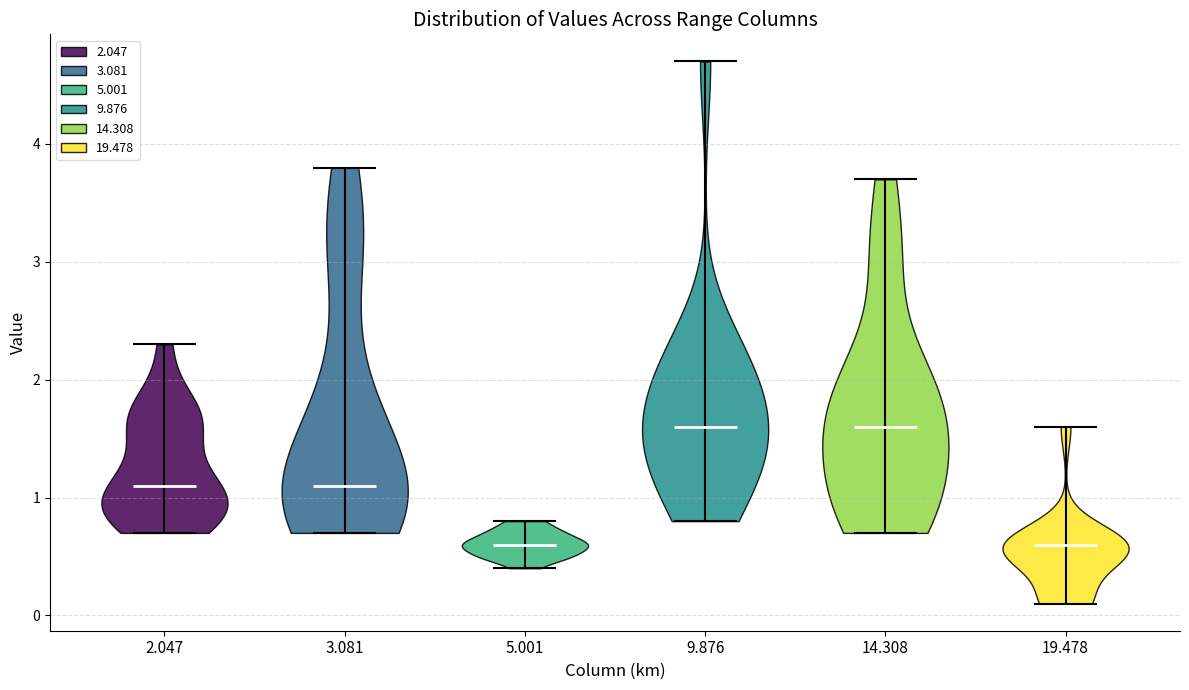

Reading left to right, read every violin against the y-axis: where its median line is, and the lowest and highest points it reaches. The values are not printed on the chart, so give them approximately, as read against the axis.

2.047: median line 1.1, lowest point 0.7, highest point 2.3
3.081: median line 1.1, lowest point 0.7, highest point 3.8
5.001: median line 0.6, lowest point 0.4, highest point 0.8
9.876: median line 1.6, lowest point 0.8, highest point 4.7
14.308: median line 1.6, lowest point 0.7, highest point 3.7
19.478: median line 0.6, lowest point 0.1, highest point 1.6